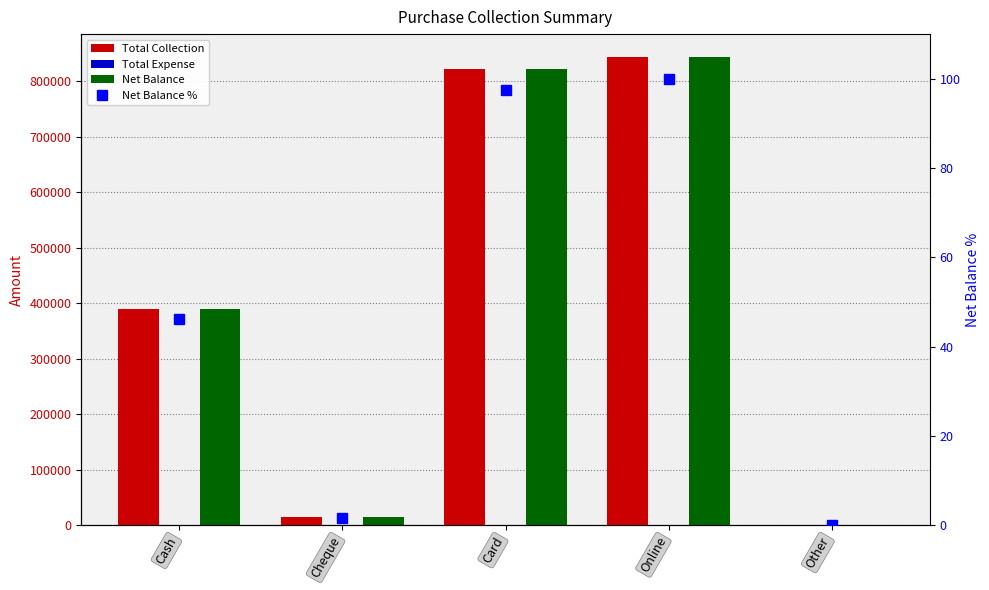

Which category has the lowest value in the Total Expense series?

Cash